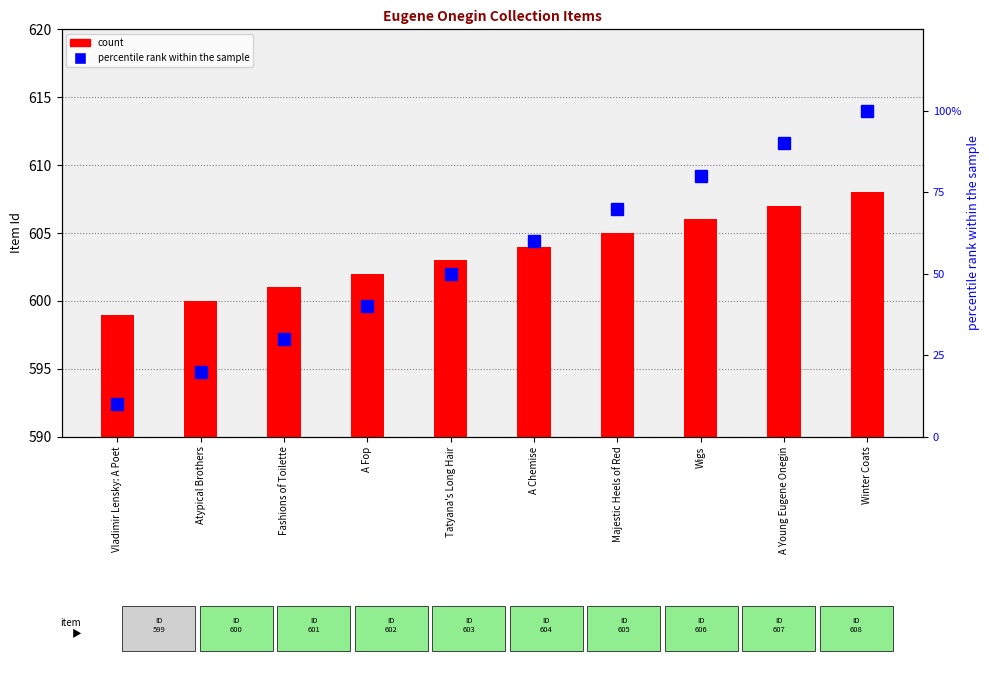

What is the difference between the count values at Vladimir Lensky: A Poet and Tatyana's Long Hair?

4